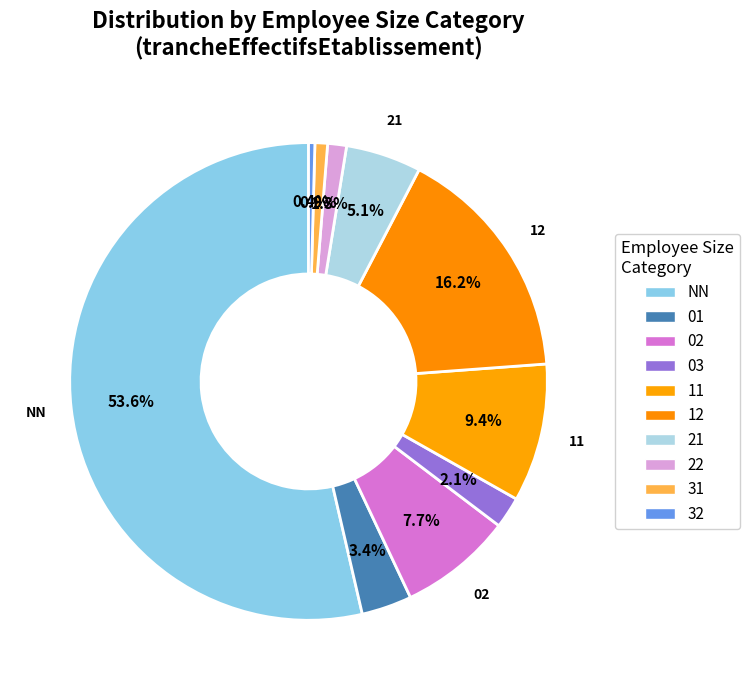

Which has a higher value, 31 or 22?

22